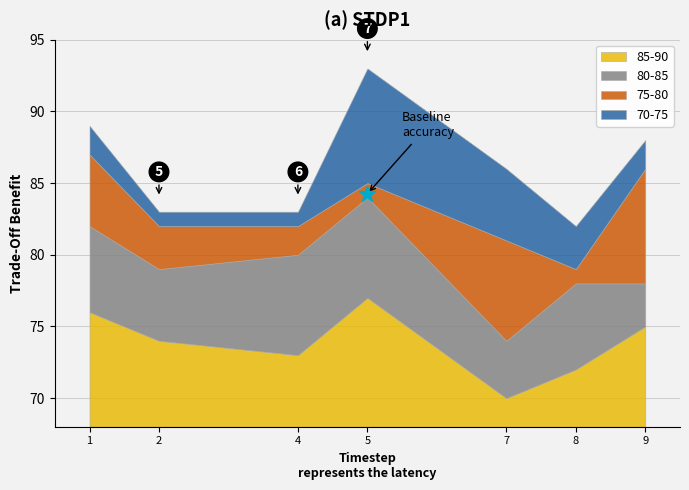

At how many categories does at least one series exceed 1?

7